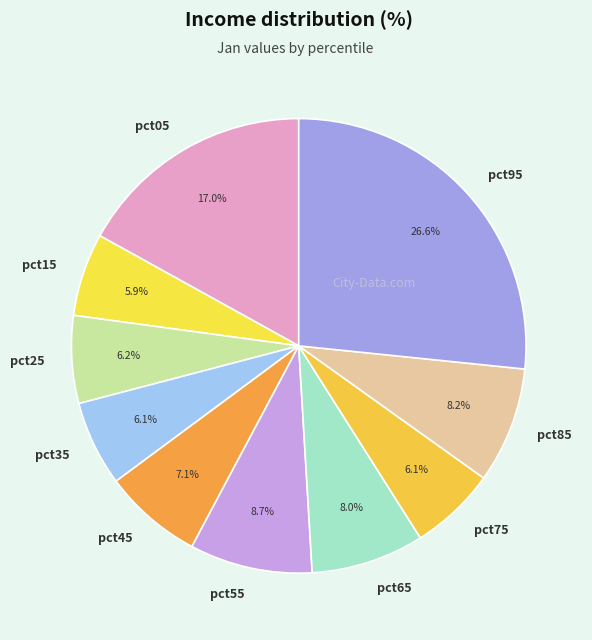

Does pct65 account for over 50% of the chart?

No